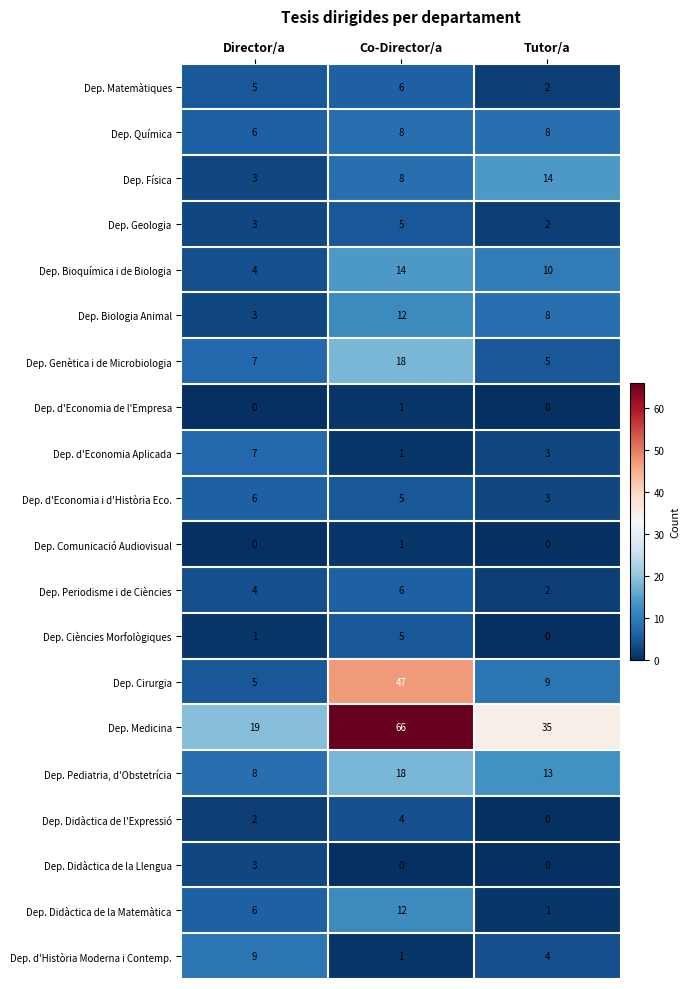

At which category is the sum across all series the highest?

Co-Director/a